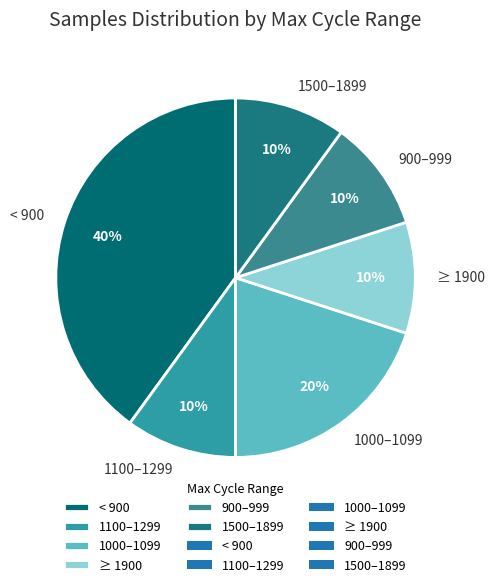

True or false: 900–999 accounts for 10% of the total.

True